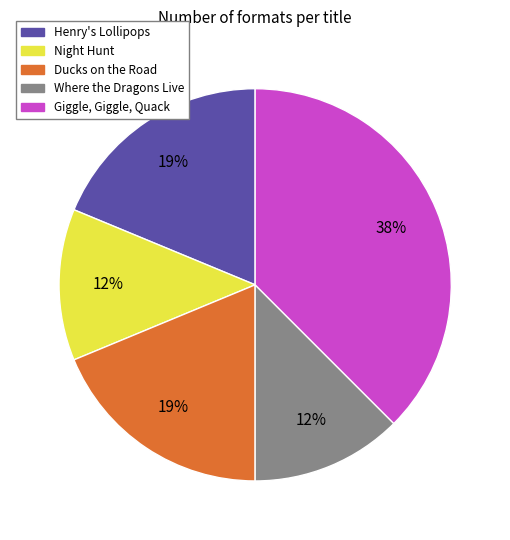

How many segments does this pie chart have?

5